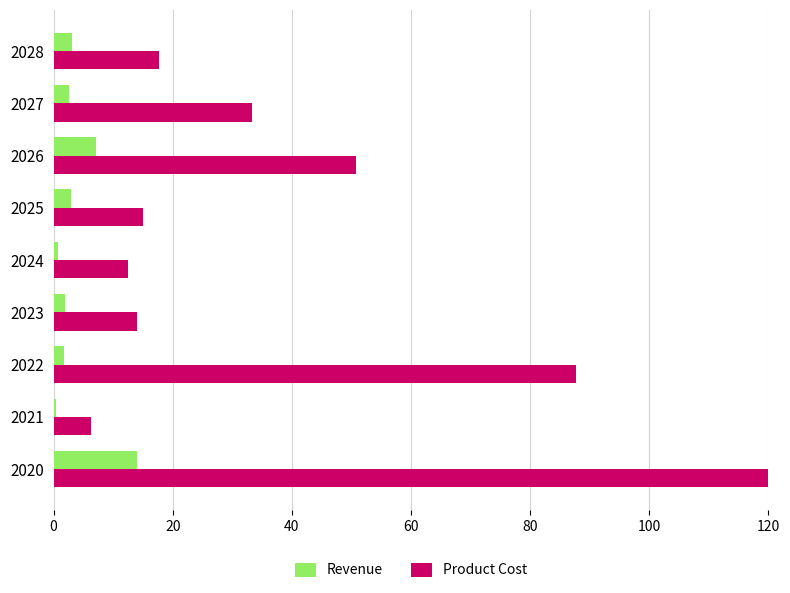

What are all the series names shown in the legend?

Revenue, Product Cost